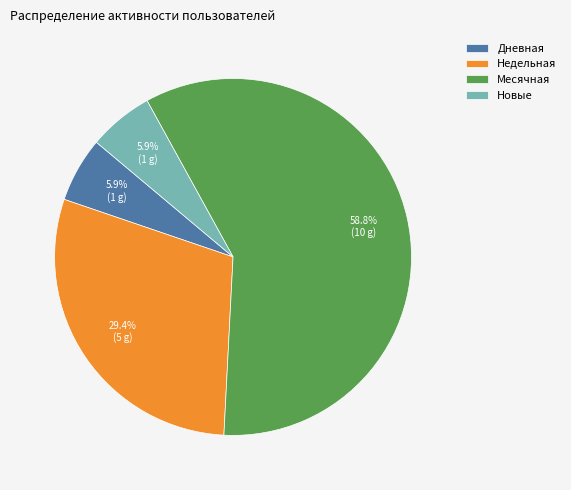

Which slice is the largest?

Месячная